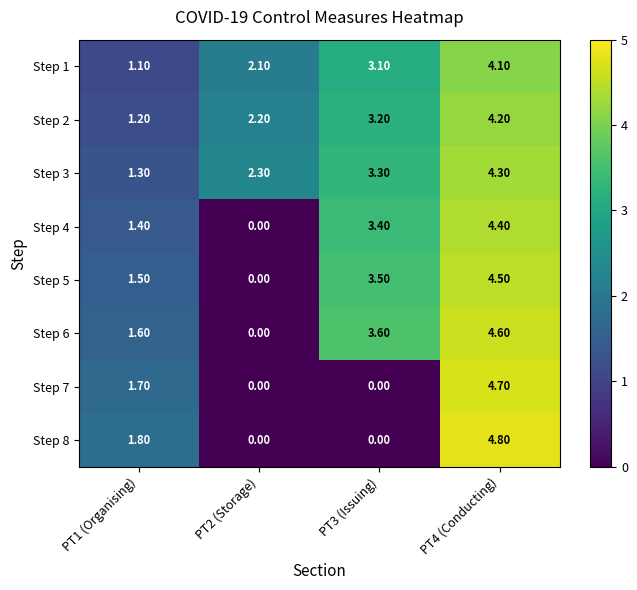

Between PT2 (Storage) and PT3 (Issuing), which series saw the biggest shift?

Step 6